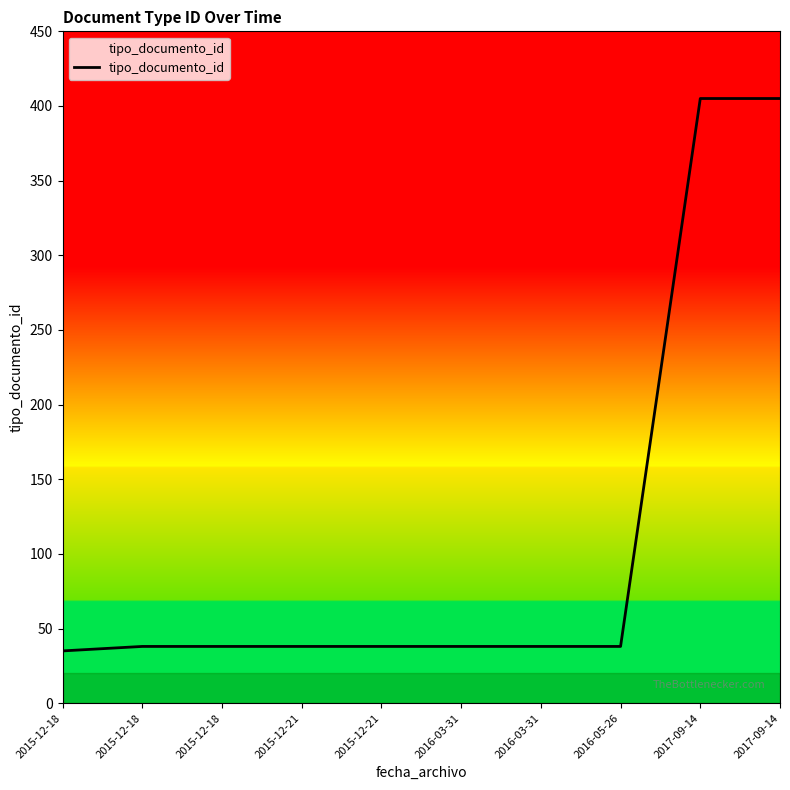

How many lines are shown in the chart?

1